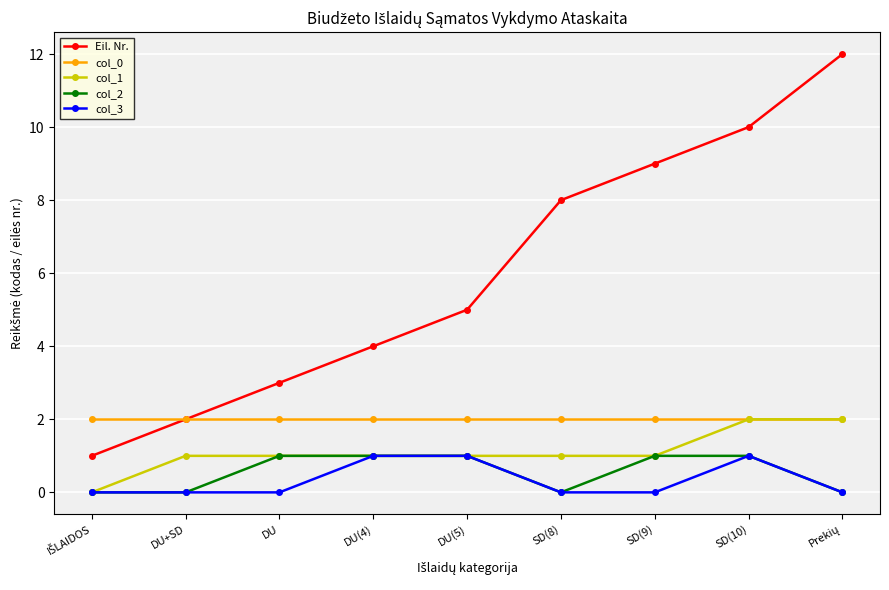

True or false: col_0 and col_3 intersect in this chart.

False